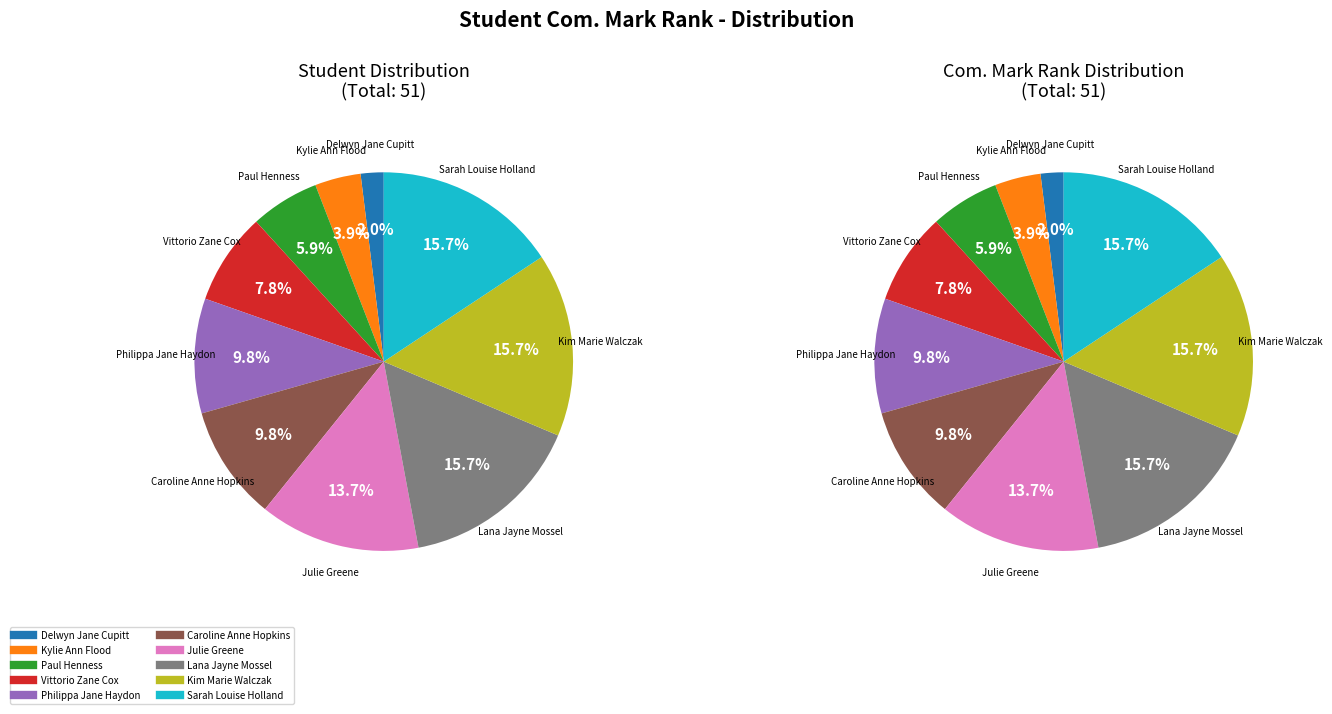

What is the total percentage of Caroline Anne Hopkins and Sarah Louise Holland?

25.5%